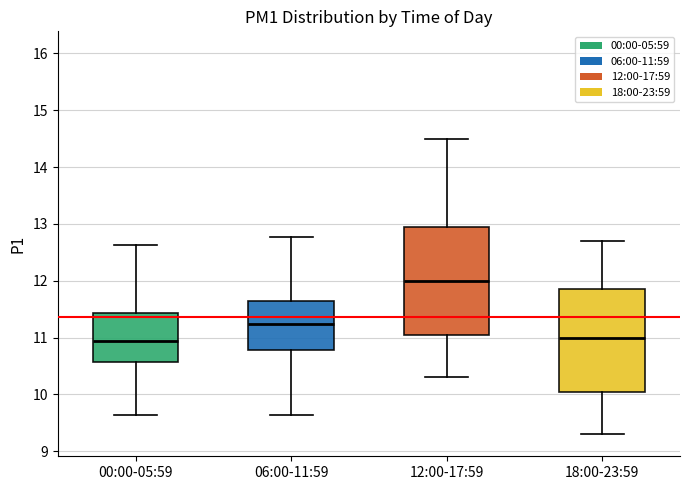

Reading left to right, transcribe this box plot: for each box, give where its median line is, the range the box spans, and where its two whiskers end, as read against the y-axis. The values are not printed on the chart, so give them approximately, as read against the axis.

00:00-05:59: median 10.9, box 10.6 to 11.4, whiskers 9.6 to 12.6
06:00-11:59: median 11.2, box 10.8 to 11.7, whiskers 9.6 to 12.8
12:00-17:59: median 12.0, box 11.1 to 13.0, whiskers 10.3 to 14.5
18:00-23:59: median 11.0, box 10.1 to 11.9, whiskers 9.3 to 12.7